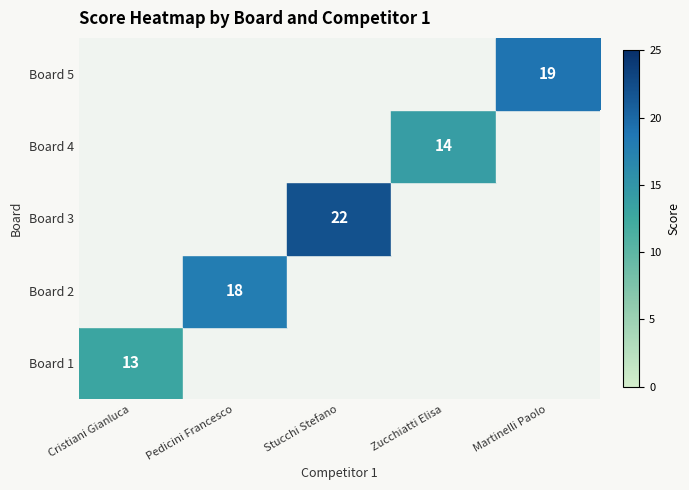

The Board 3 series shows 22 at Stucchi Stefano. True or false?

True